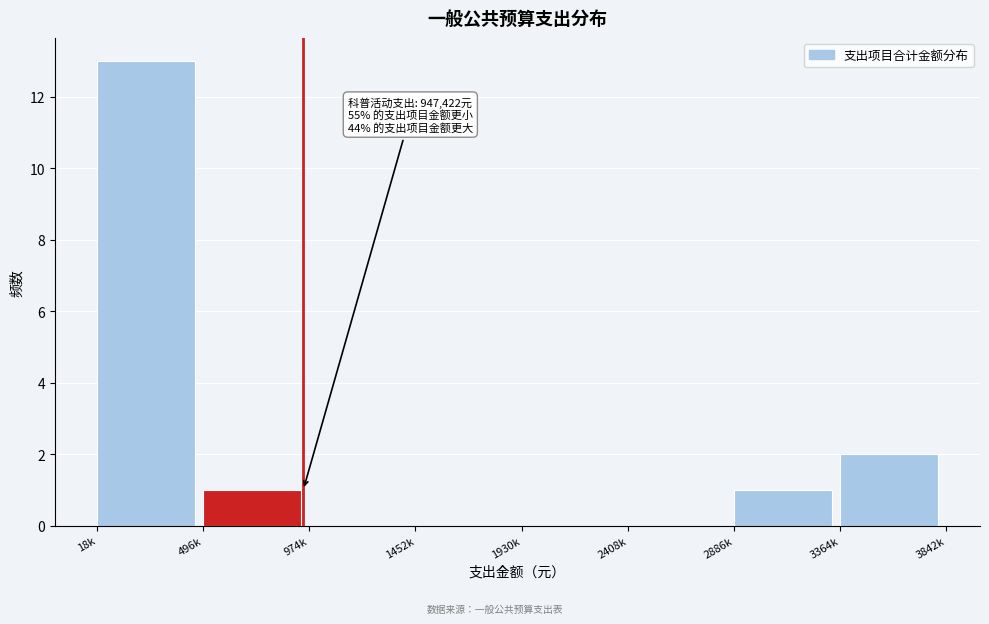

Reading right to left, what are all the values shown in this chart?

3364k=2	2886k=1	2408k=0	1930k=0	1452k=0	974k=0	496k=1	18k=13